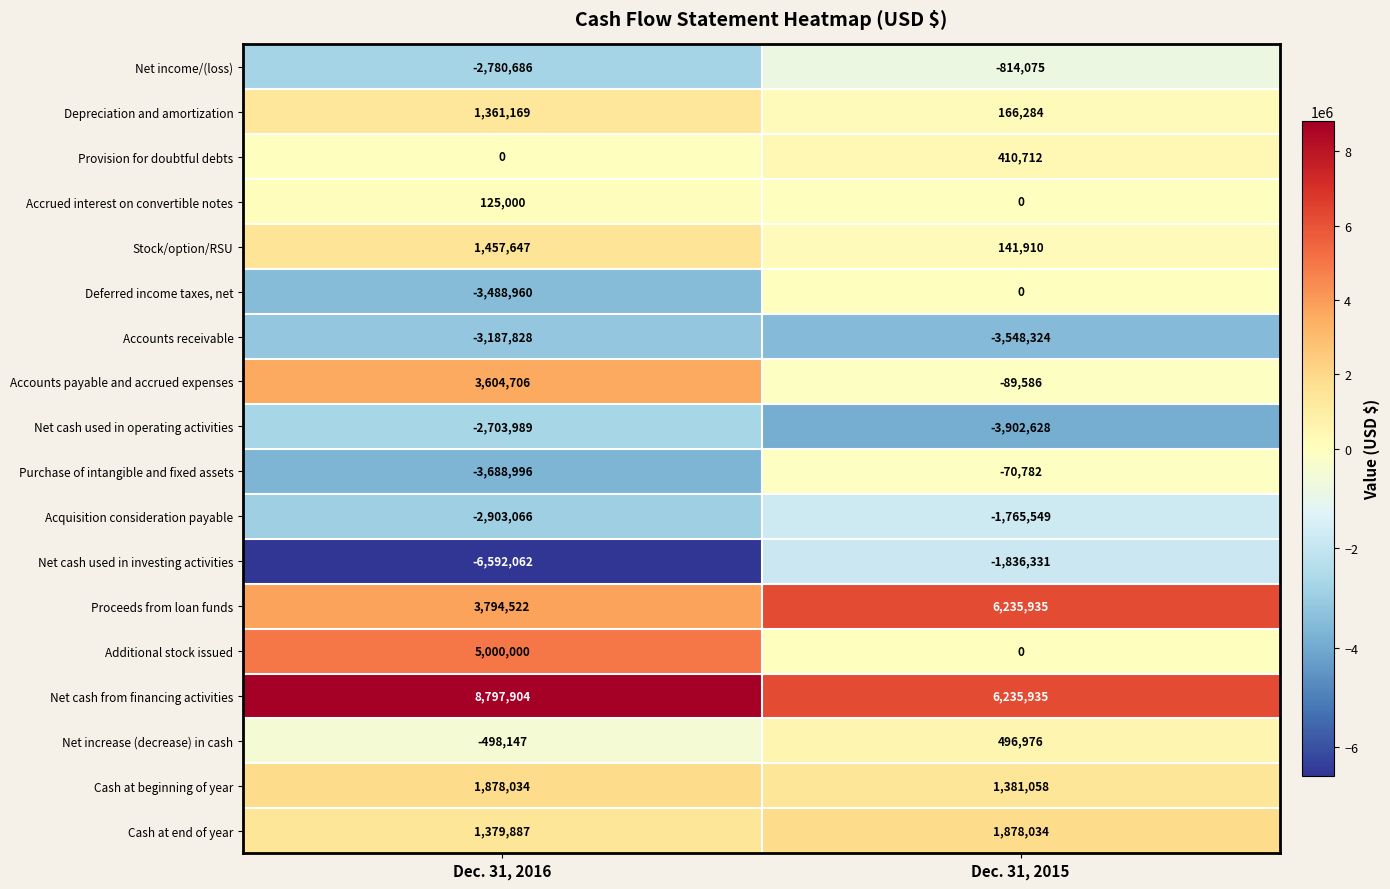

At which category is the sum across all series the highest?

Dec. 31, 2015